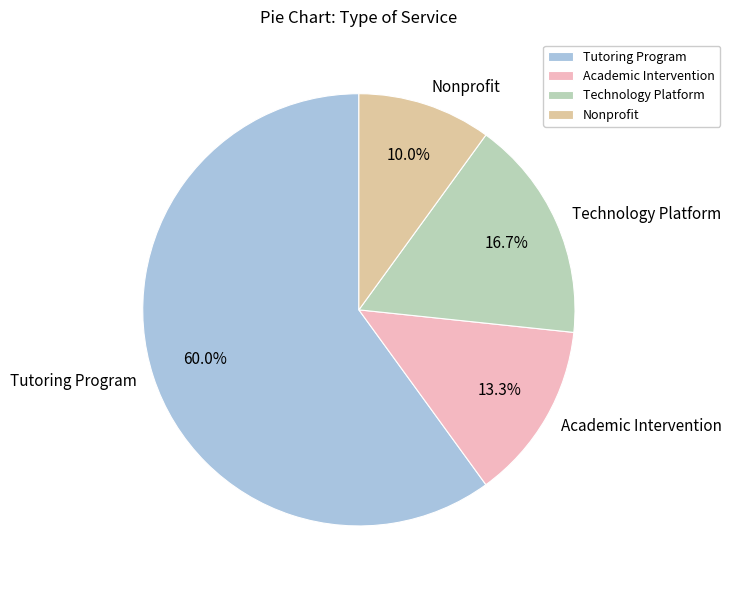

What percentage is the Tutoring Program slice, to the nearest percent?

60%